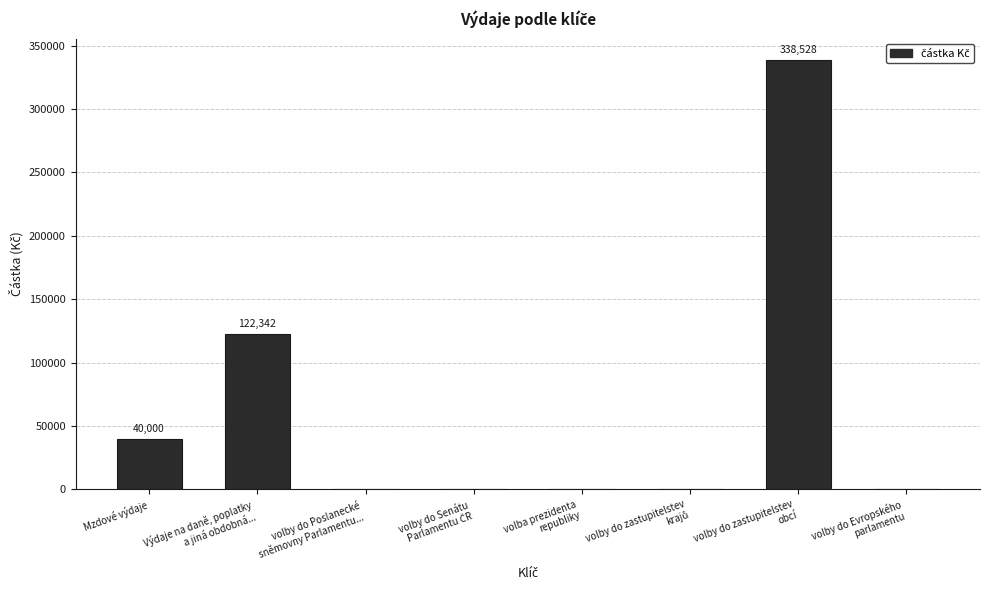

The chart shows a value of 338528.2 at volby do zastupitelstev
obcí. True or false?

True